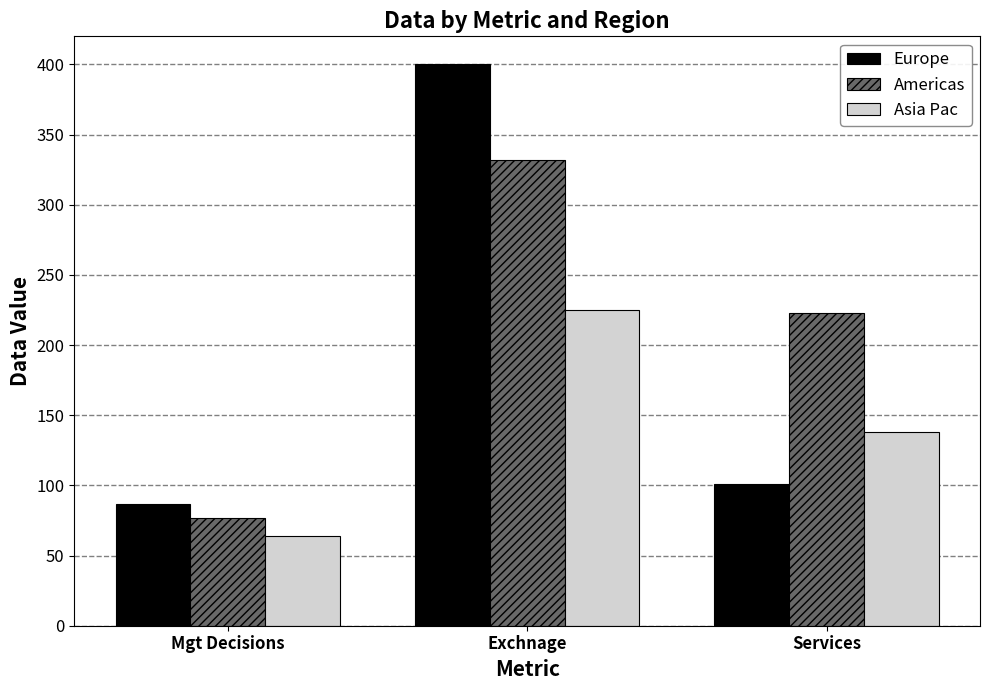

What is the difference between the maximum and minimum values in the Europe series?

313